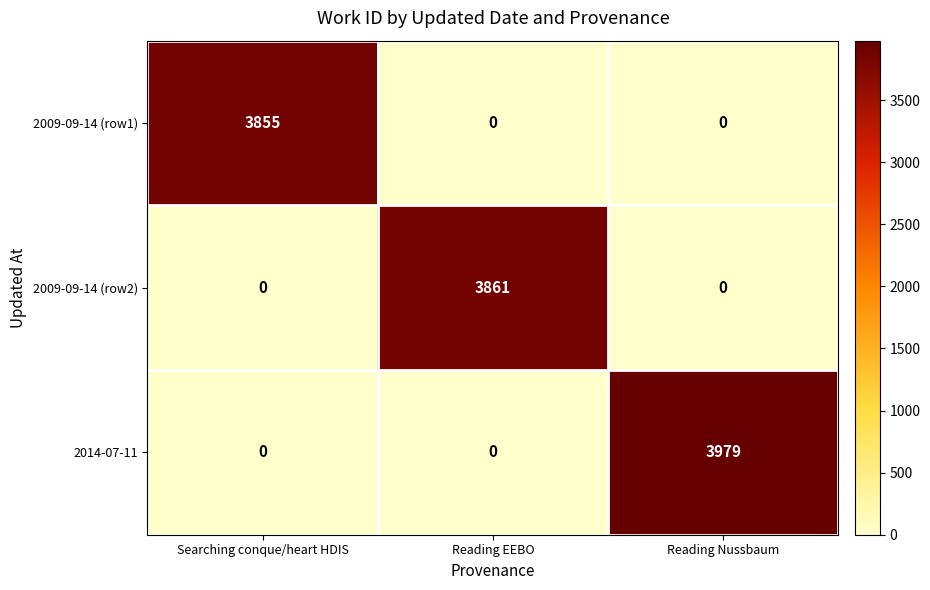

What is the sum of all 2009-09-14 (row1) values?

3855